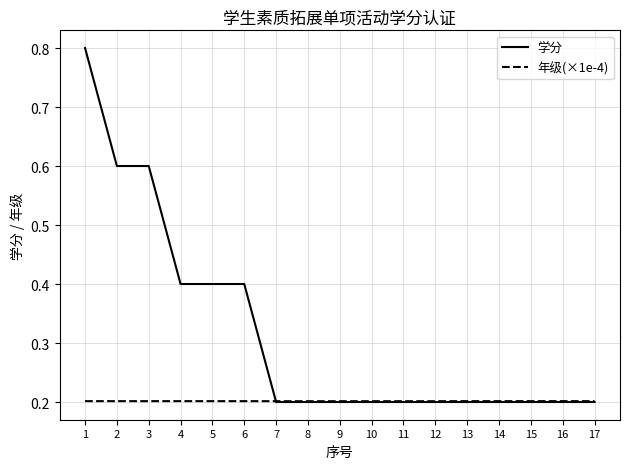

What is the maximum value for 年级(×1e-4)?

0.2